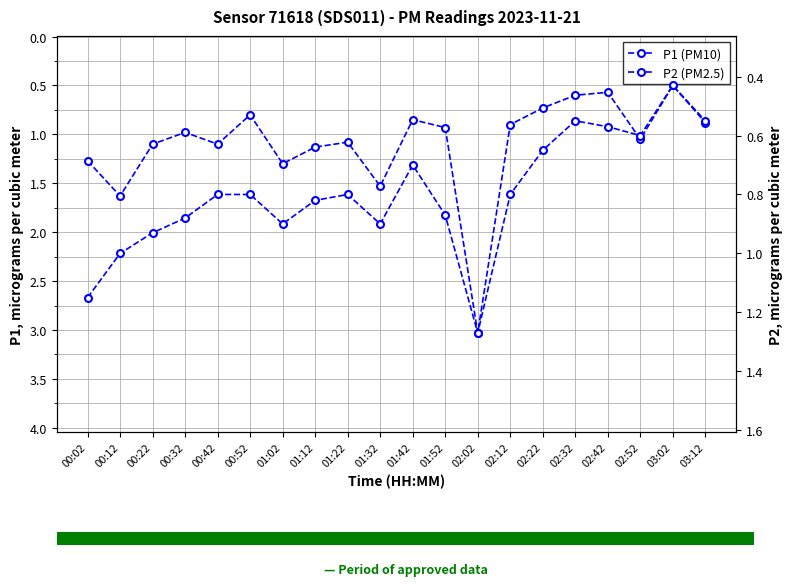

At which label is P2 closest to 0?

03:02